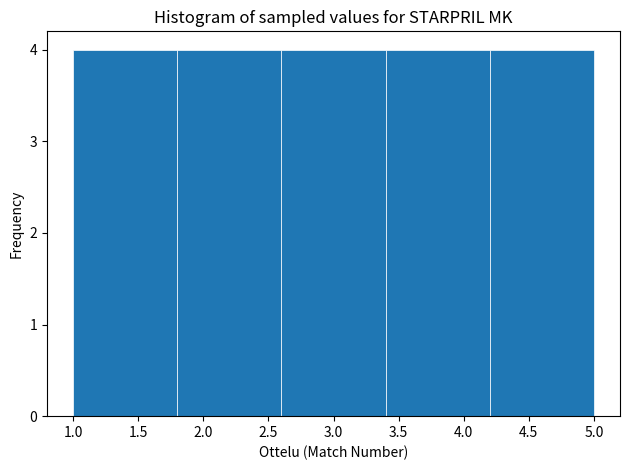

What is the height of the bar covering 2.6 to 3.4 on the x-axis? The values are not printed on the chart, so give them approximately, as read against the axis.

4